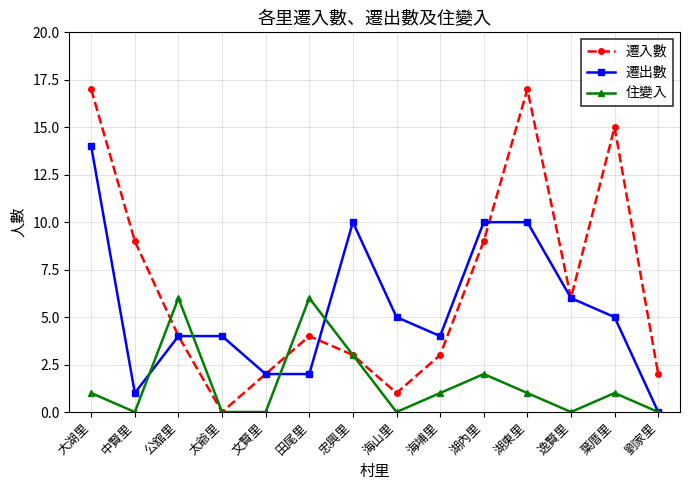

Reading right to left, extract all data points from this chart.

遷入數: 2	15	6	17	9	3	1	3	4	2	0	4	9	17
遷出數: 0	5	6	10	10	4	5	10	2	2	4	4	1	14
住變入: 0	1	0	1	2	1	0	3	6	0	0	6	0	1